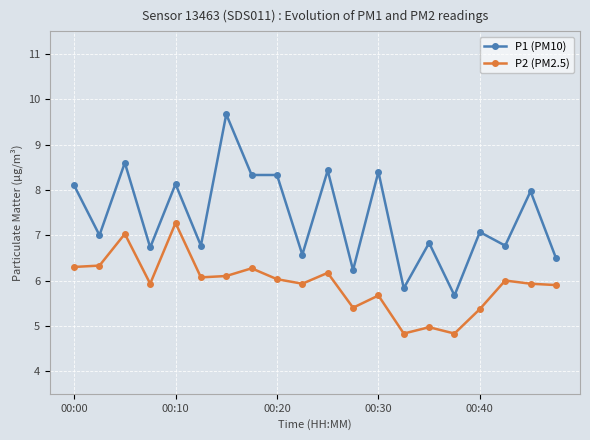

What is the value of the P2 (PM2.5) point at the 10th from the left?

5.9